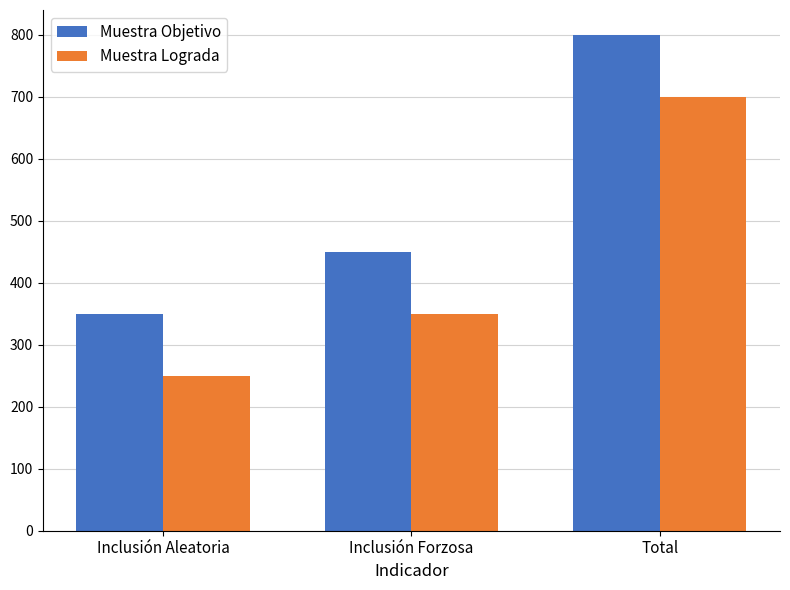

What is the greatest value displayed?

800